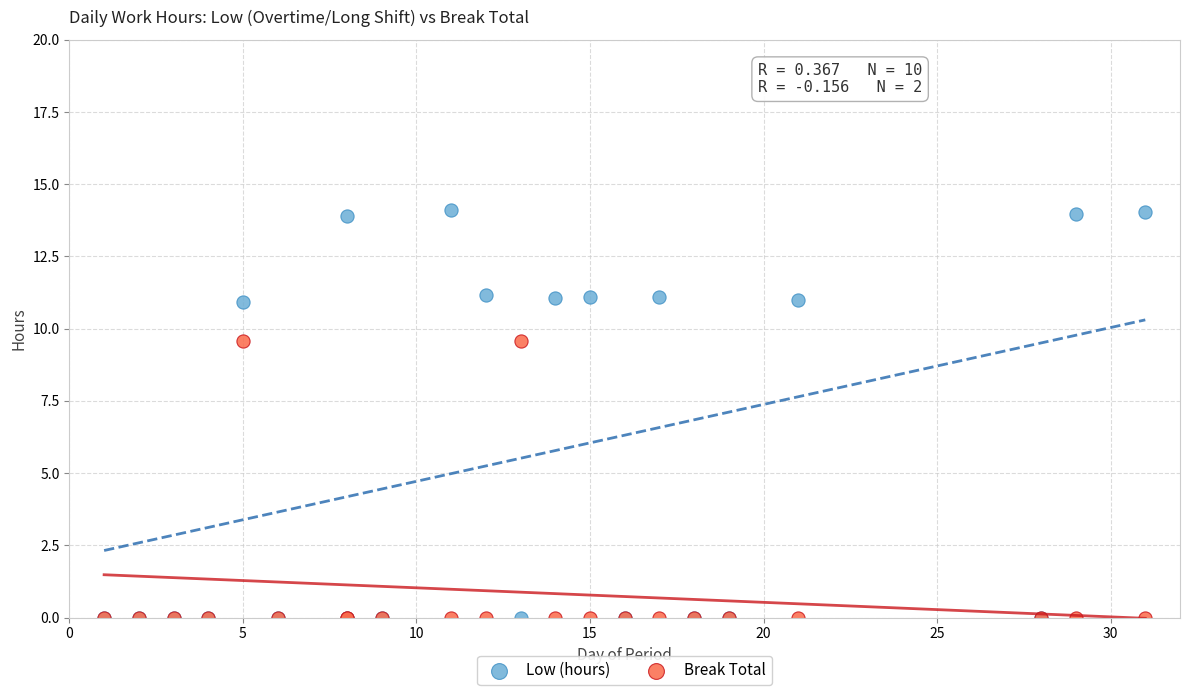

Which series contains the highest Y value?

Low (hours)